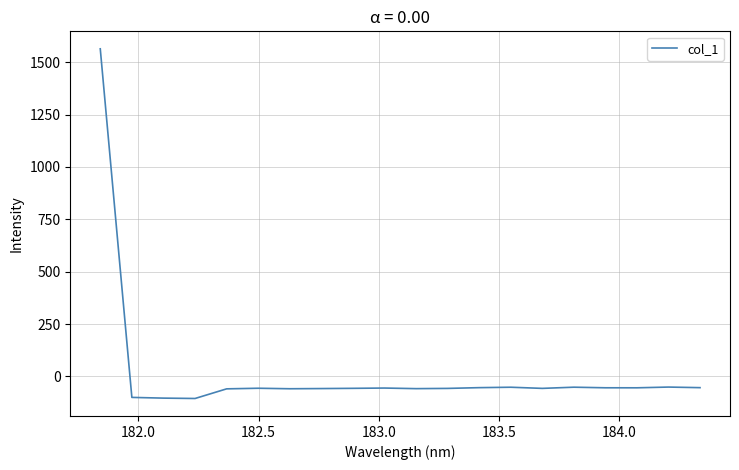

What is the smallest value displayed?

-105.7